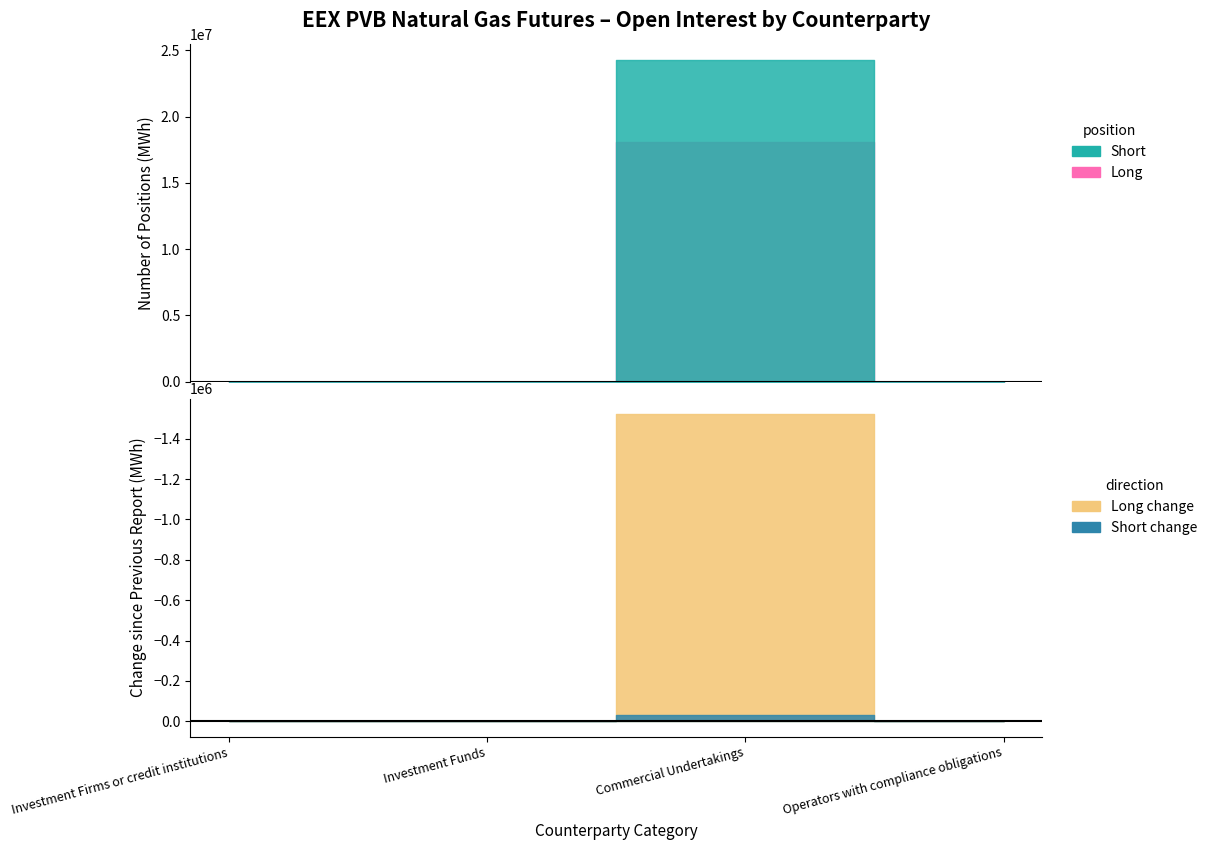

What is the label of the 1st point from the left?

Investment Firms or credit institutions